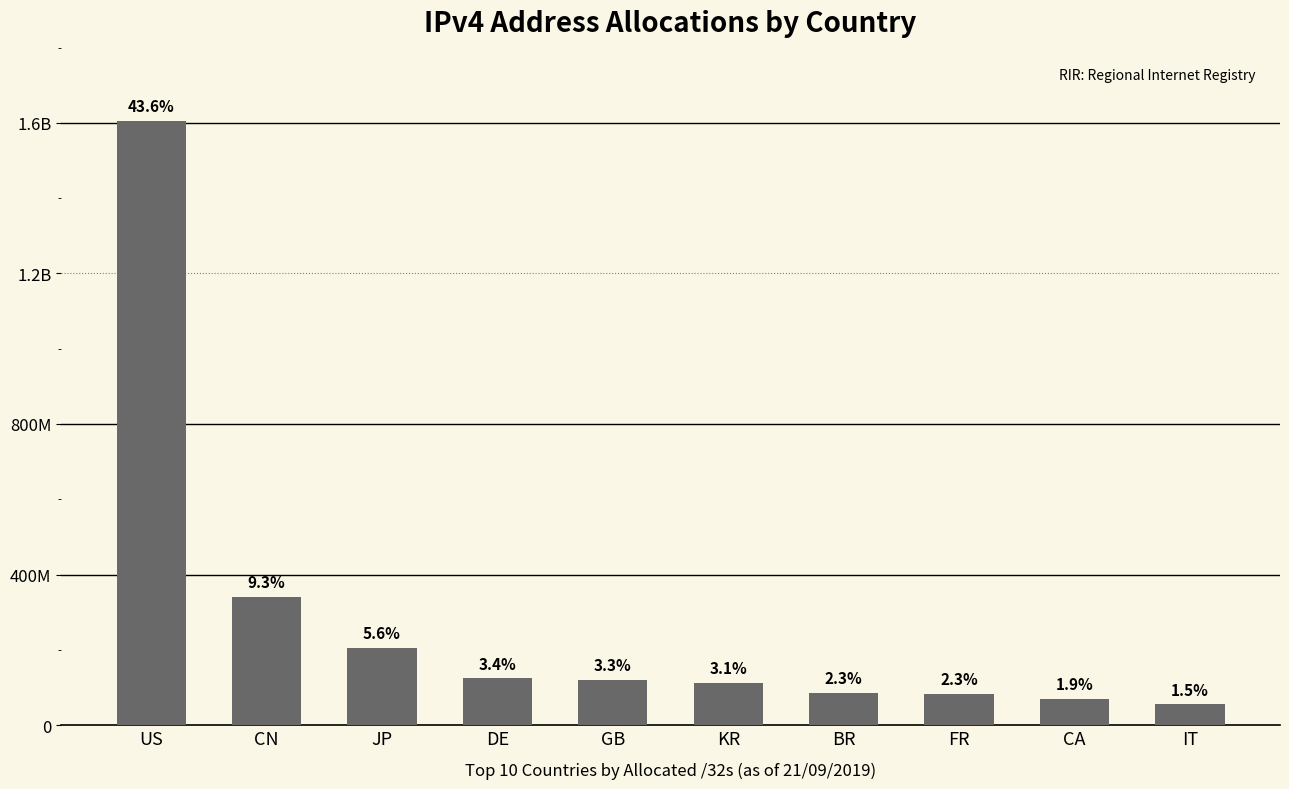

What is the sum of all values?

2801484520